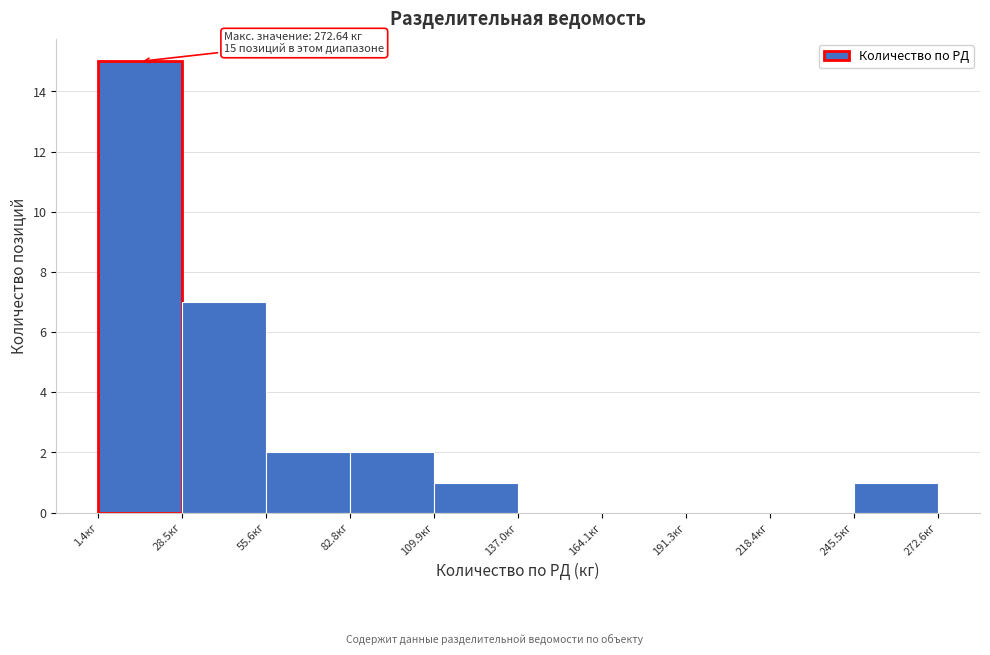

Over which range of the x-axis is the bar tallest?

0 to 30